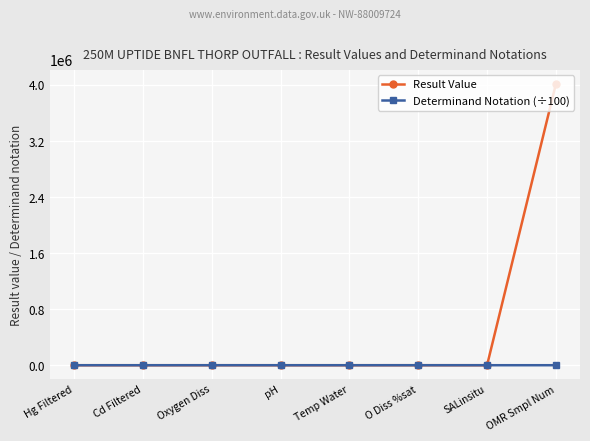

What is the label of the 8th point from the left?

OMR Smpl Num